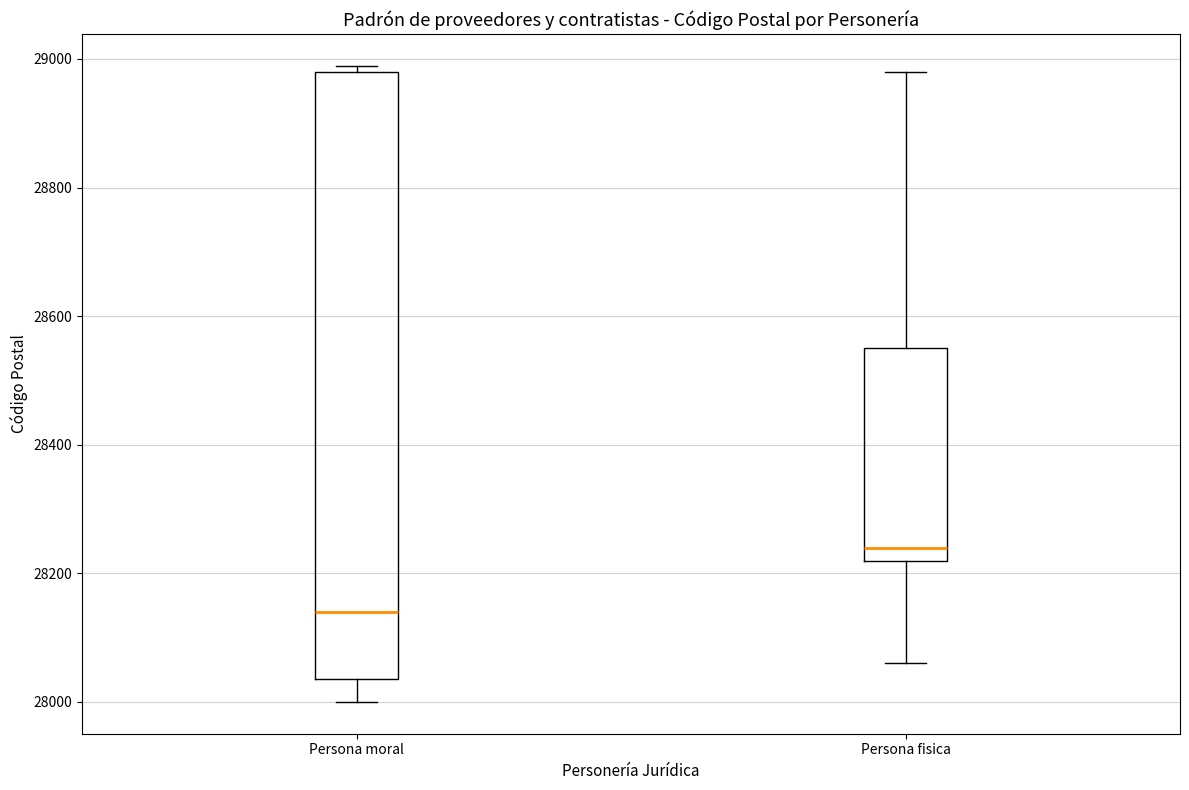

Where does the median line of the box for Persona moral sit on the y-axis? The values are not printed on the chart, so give them approximately, as read against the axis.

28140